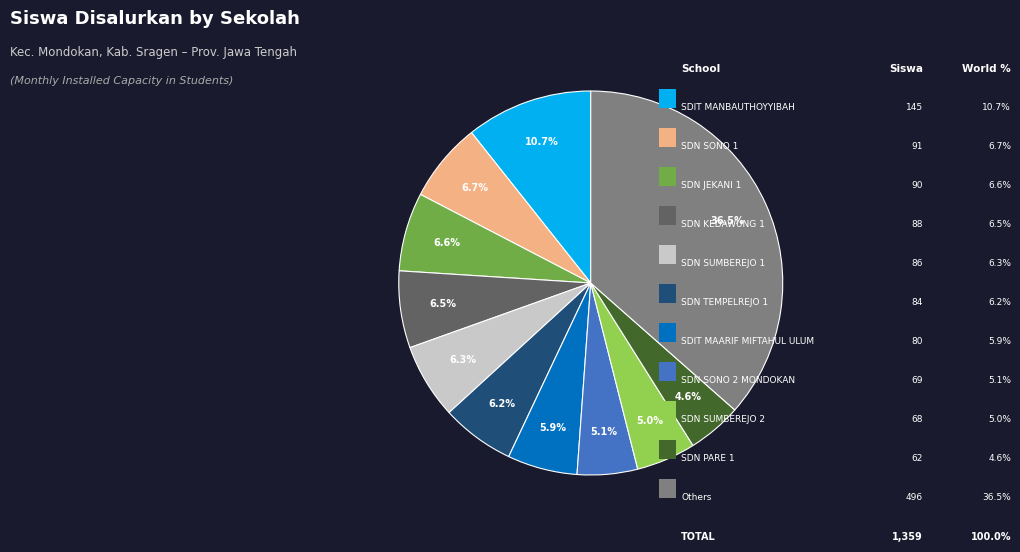

Does any single category account for the majority?

No